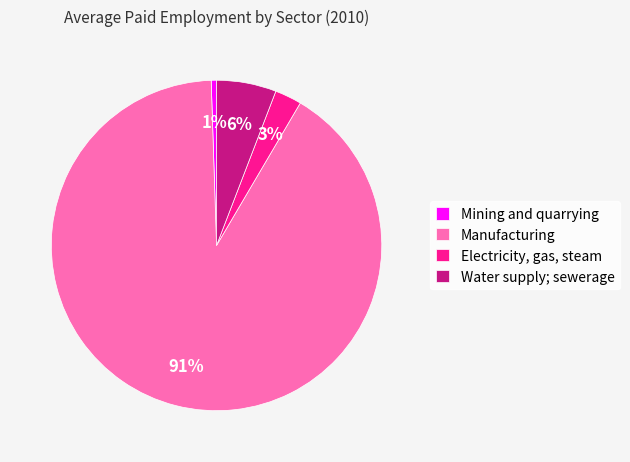

True or false: Electricity, gas, steam accounts for 15% of the total.

False